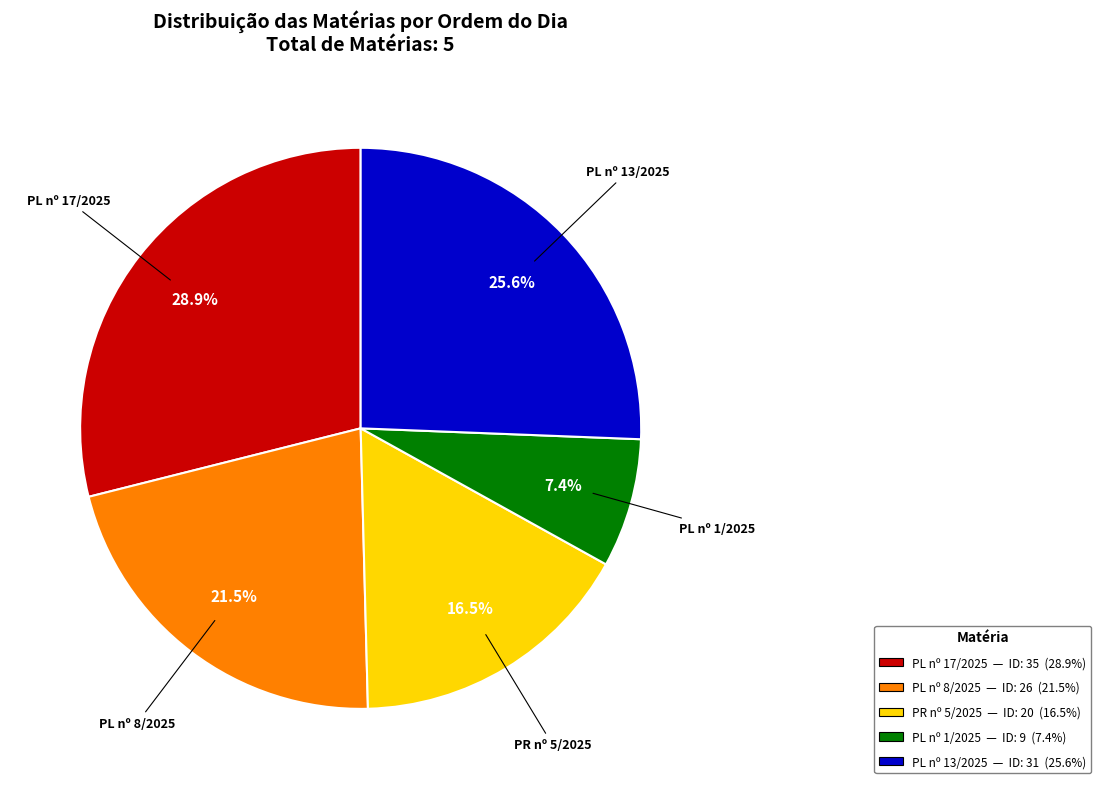

What is the smallest slice in the pie chart?

PL nº 1/2025